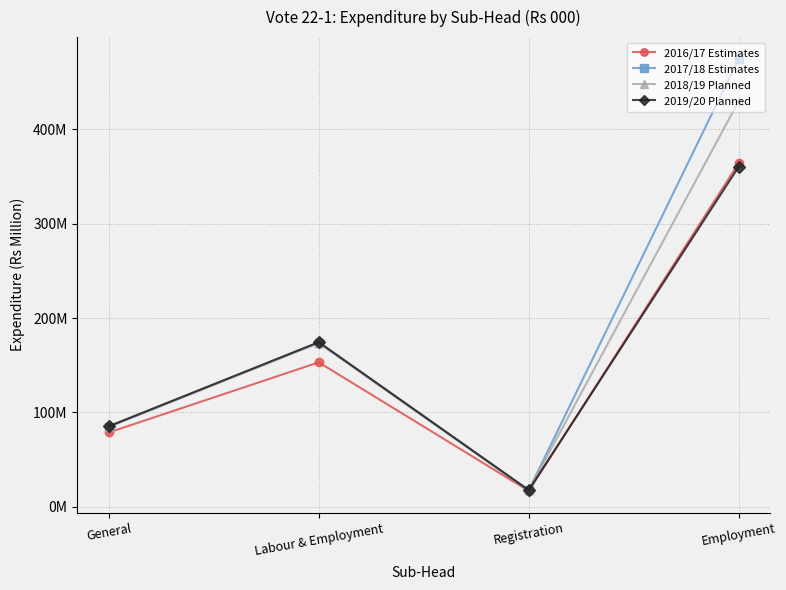

What is the difference between the 2017/18 Estimates values at Registration and Employment?

457.2